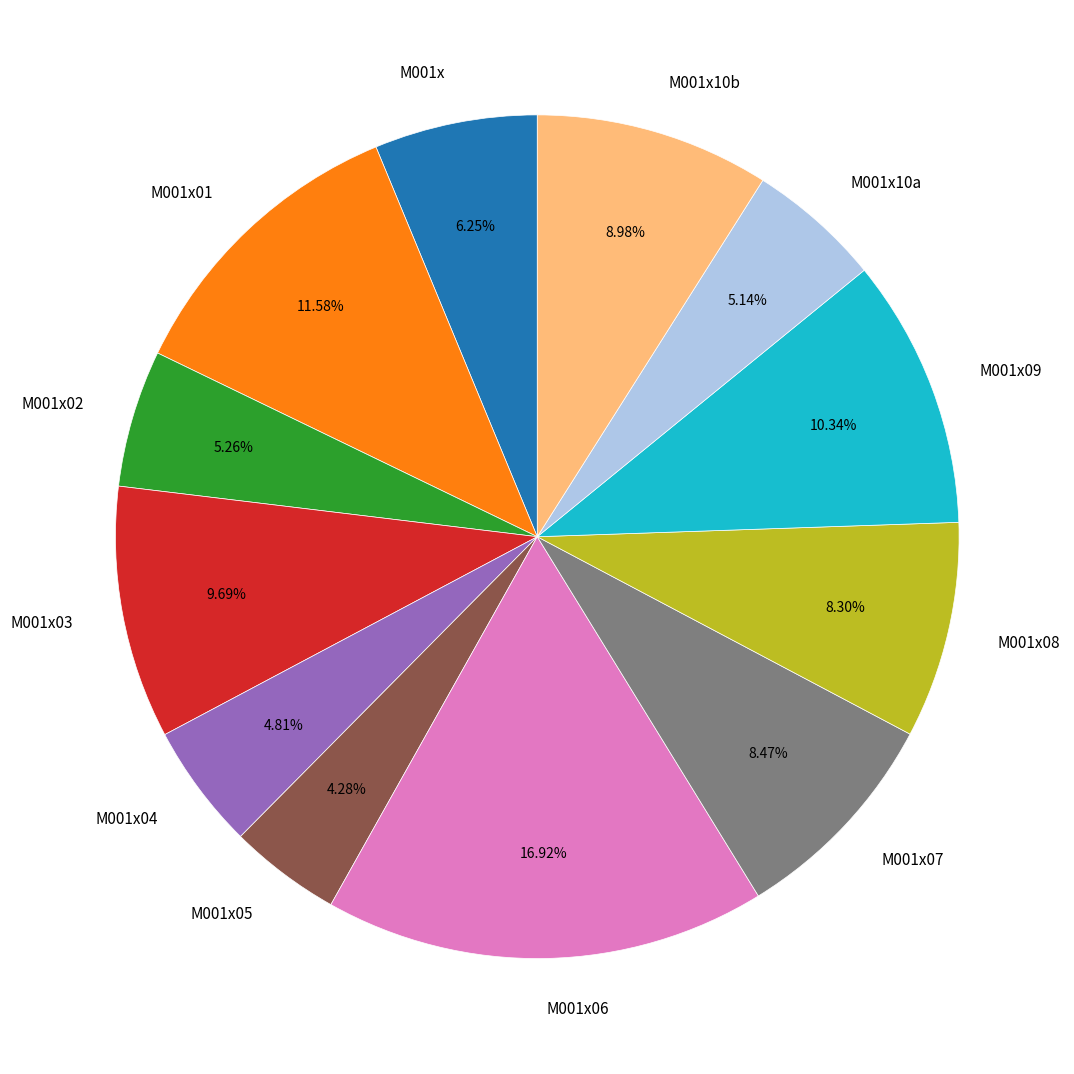

What percentage is the M001x slice, to the nearest percent?

6%